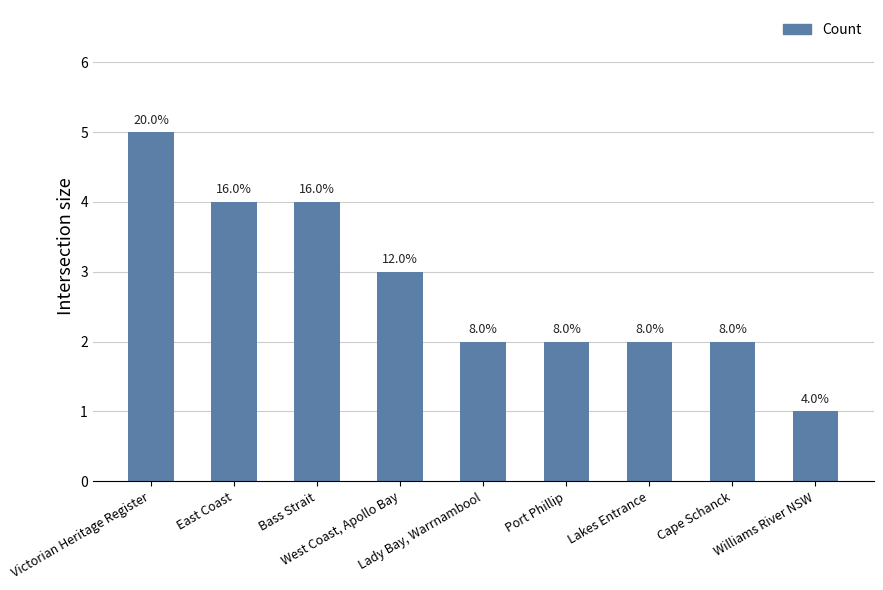

Approximately how many times larger is the value at Port Phillip compared to Lakes Entrance?

1.0